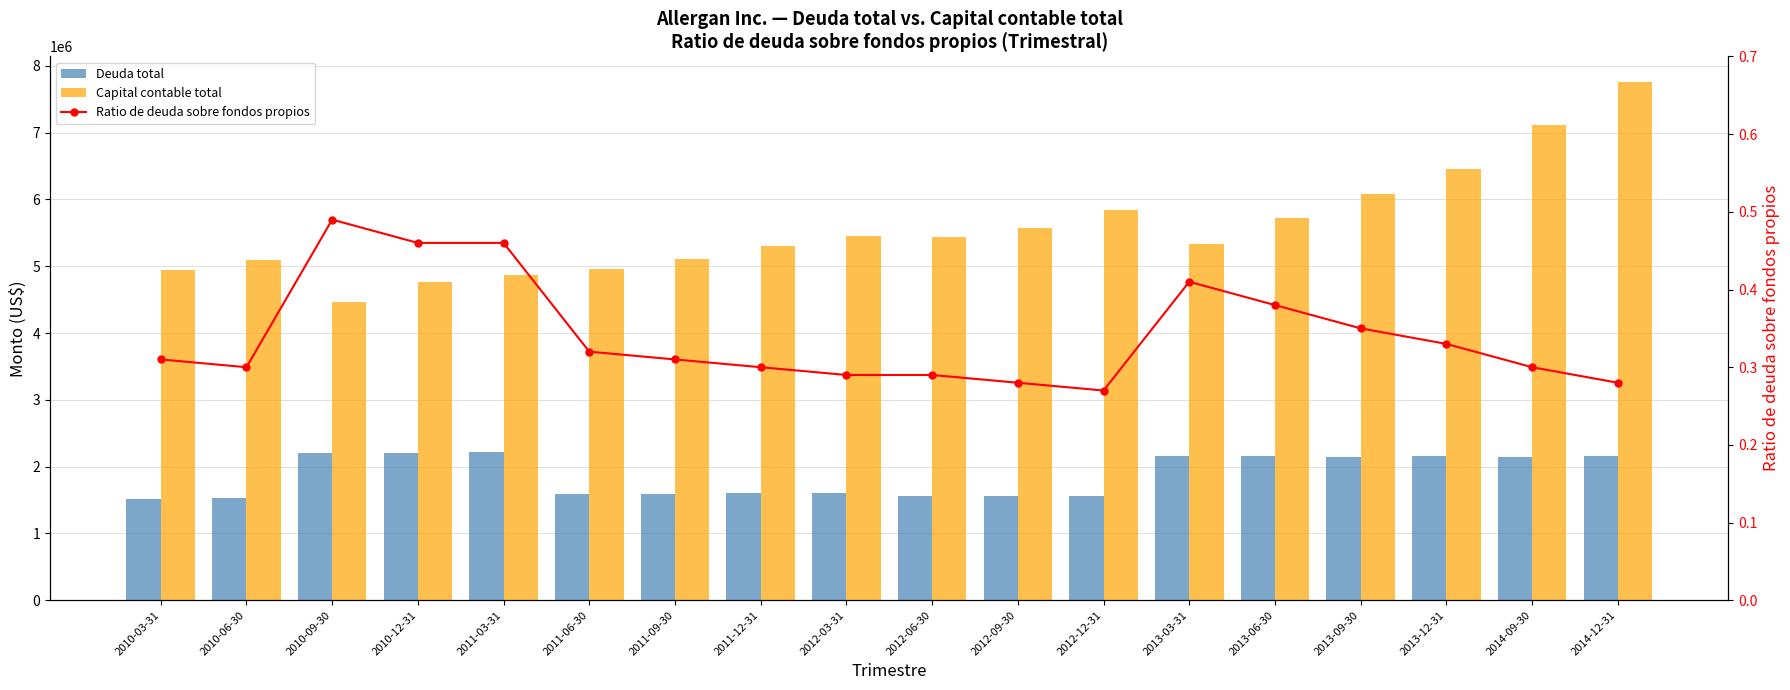

At which category does the chart reach its minimum across all series?

2012-12-31